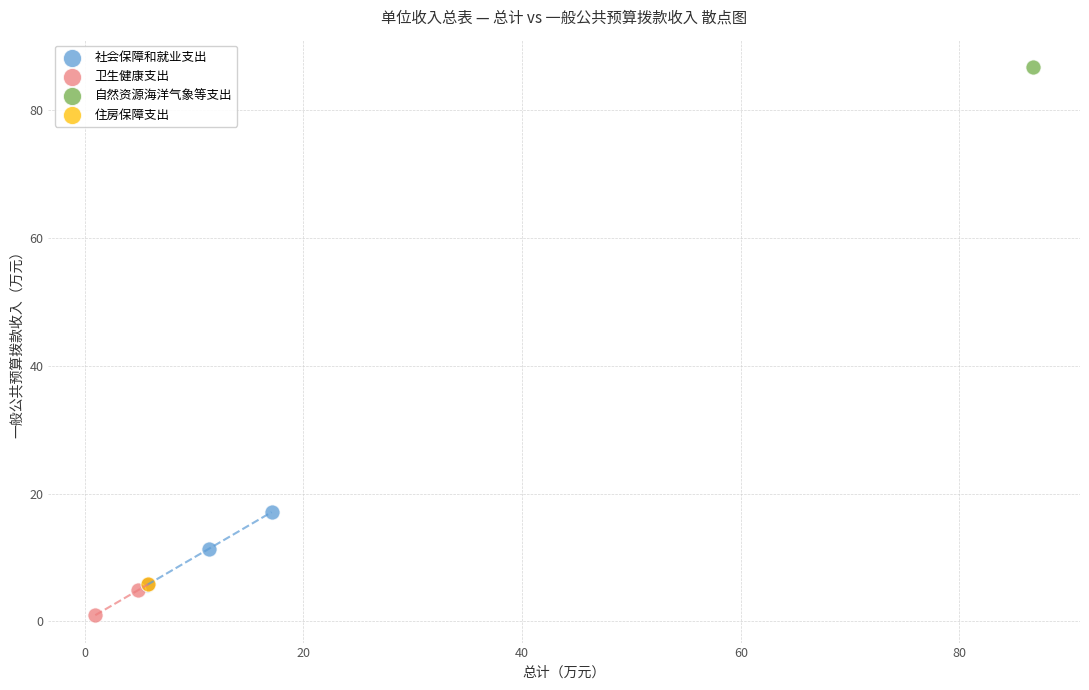

What are all the series names shown in the legend?

社会保障和就业支出, 卫生健康支出, 自然资源海洋气象等支出, 住房保障支出